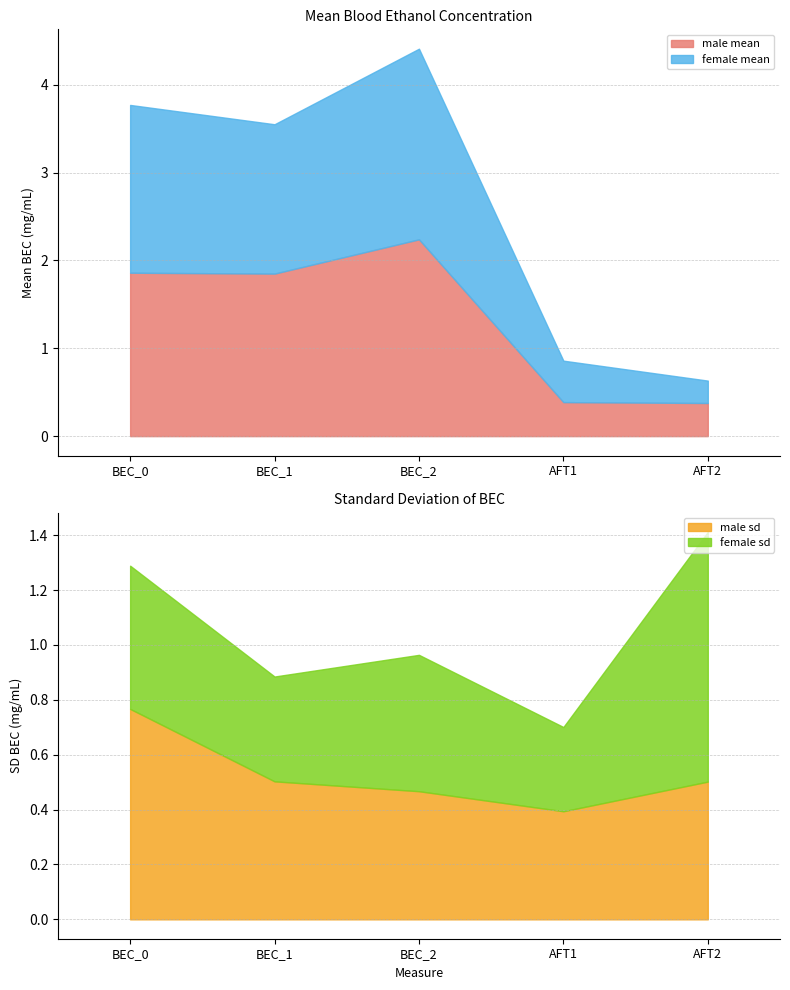

What value does the female_sd series have at BEC_1?

0.4